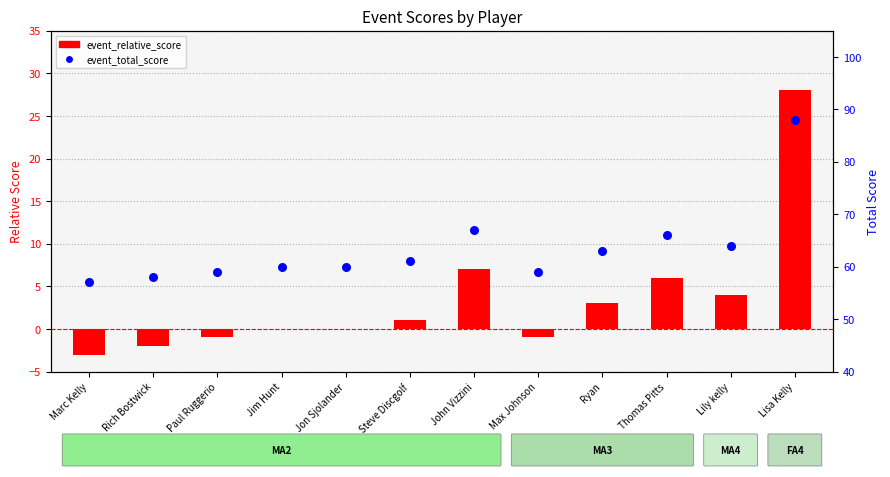

Which has a higher value, Lily kelly or Max Johnson?

Lily kelly